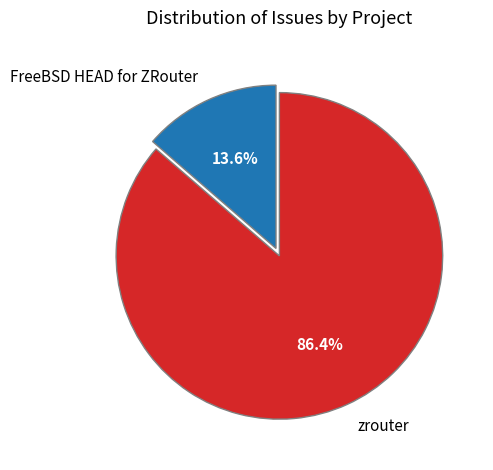

Combined, do FreeBSD HEAD for ZRouter and zrouter account for over 50%?

Yes